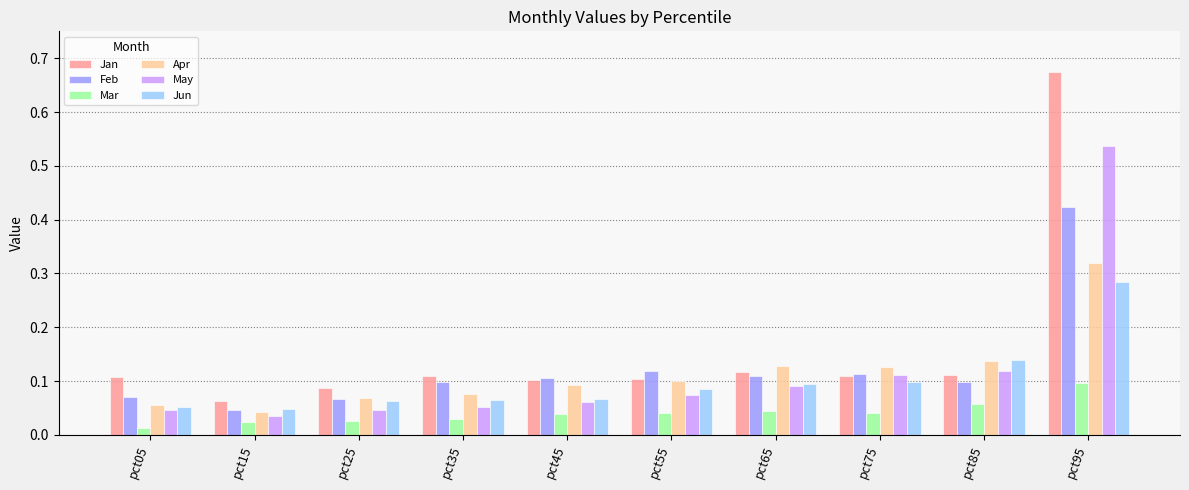

What is the sum of all Apr values?

1.1